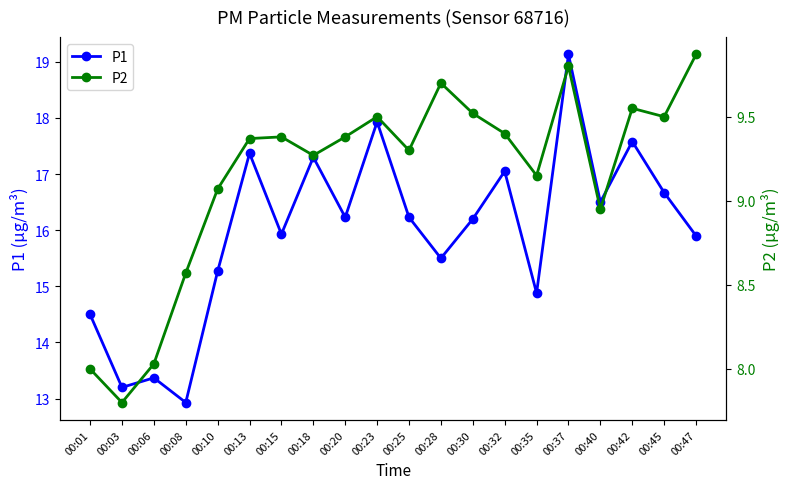

The value of P1 at 00:30 is 10.8. True or false?

False